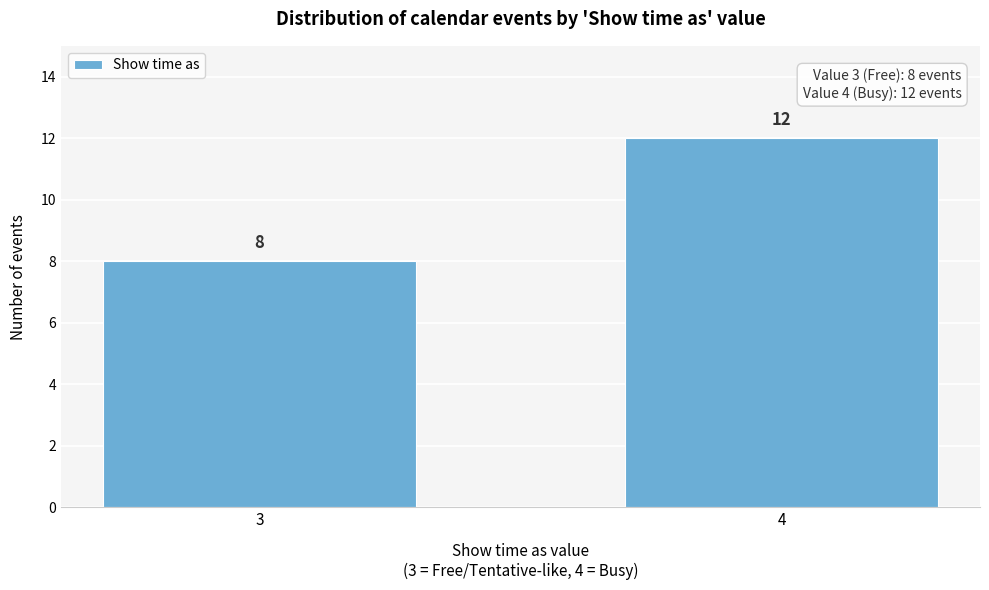

Reading left to right, extract all data points from this chart.

8	12